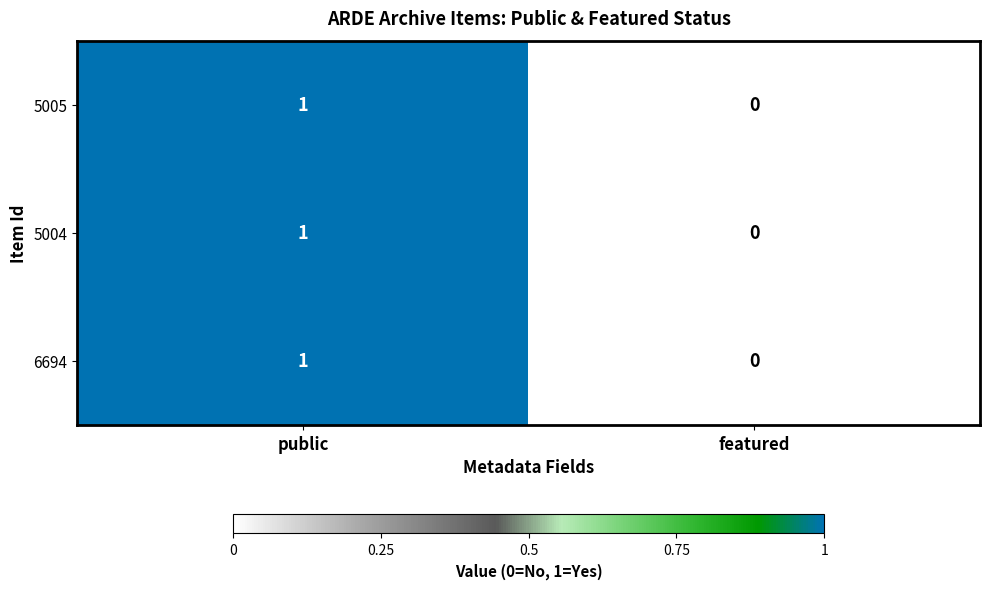

At which category is the sum across all series the highest?

public